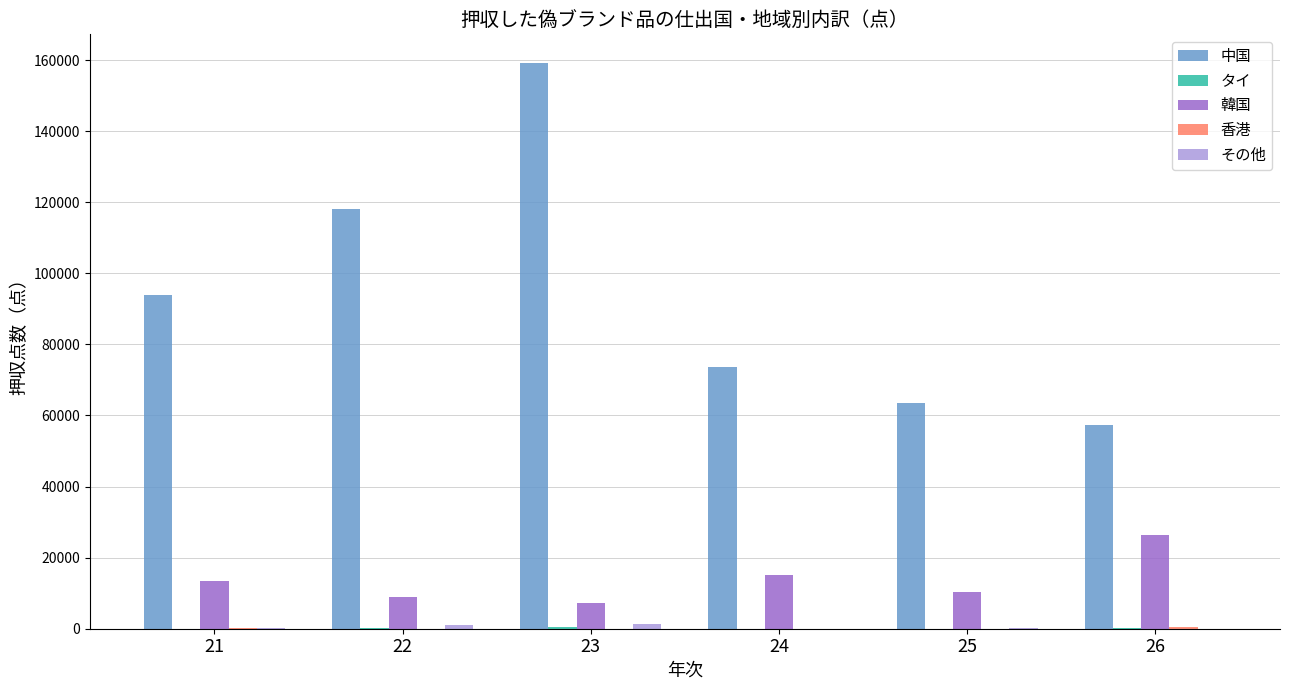

Which category has the highest value across all series?

23